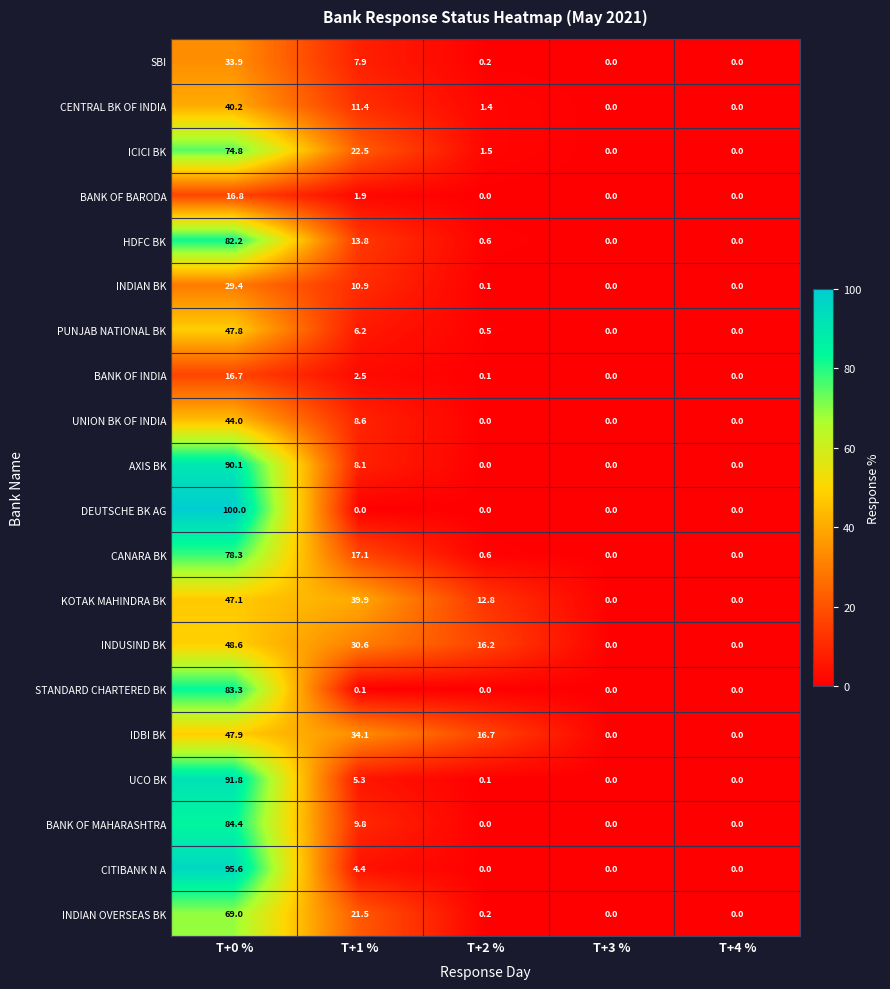

At which category is the sum across all series the highest?

T+0 %